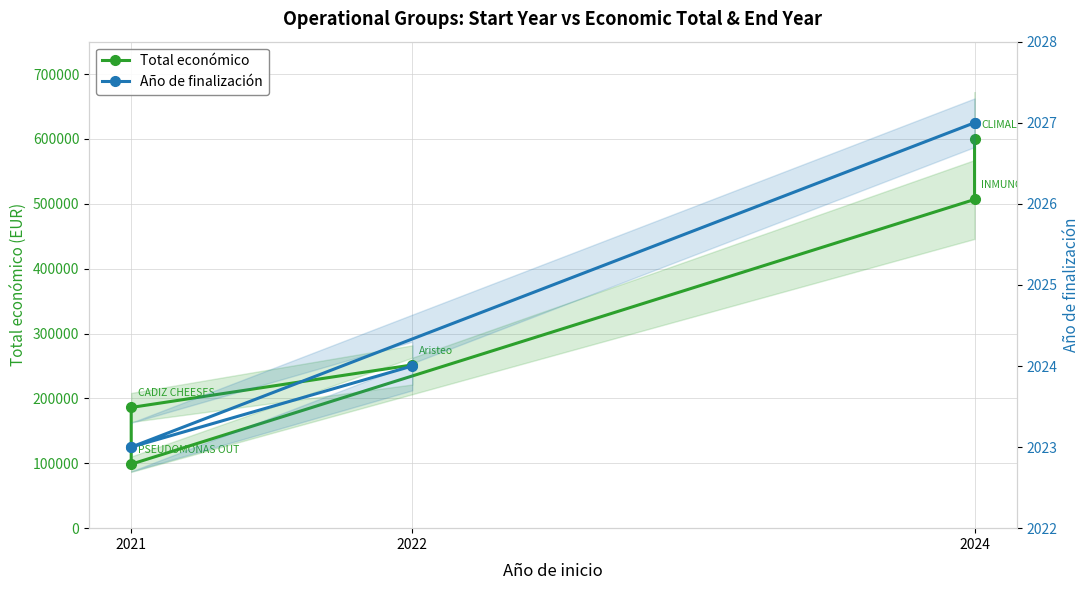

The Año de finalización series shows 584 at 2021. True or false?

False